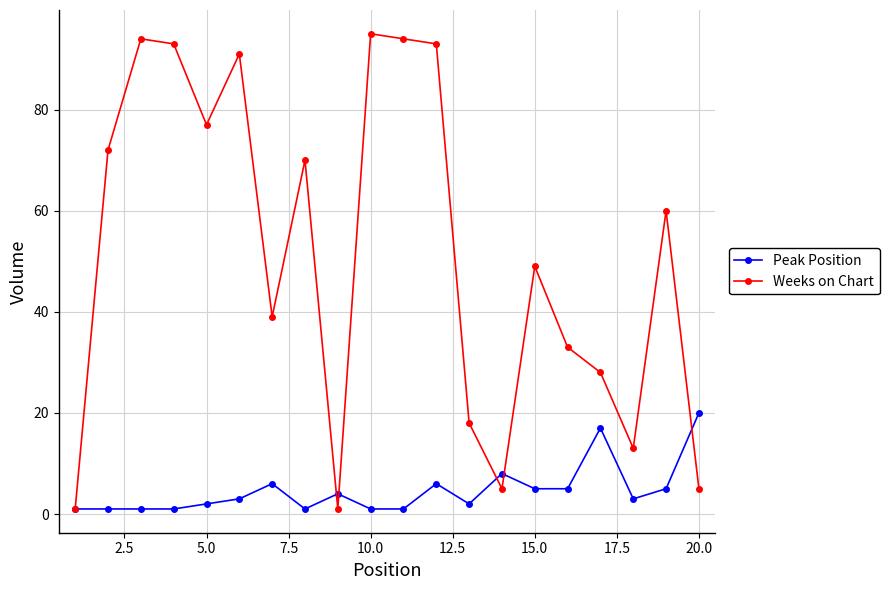

In Weeks on Chart, how many points are lower than both neighbors (excluding endpoints)?

5